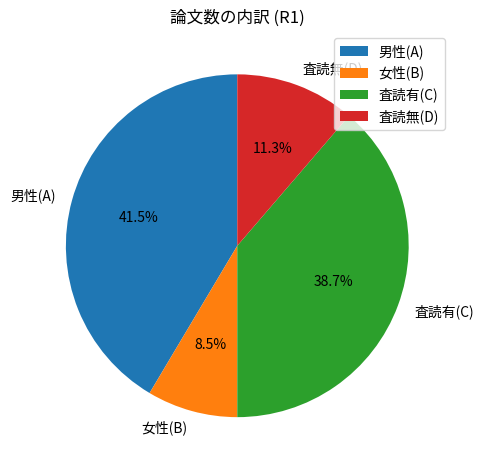

How much of the chart is everything except 男性(A)?

58.5%